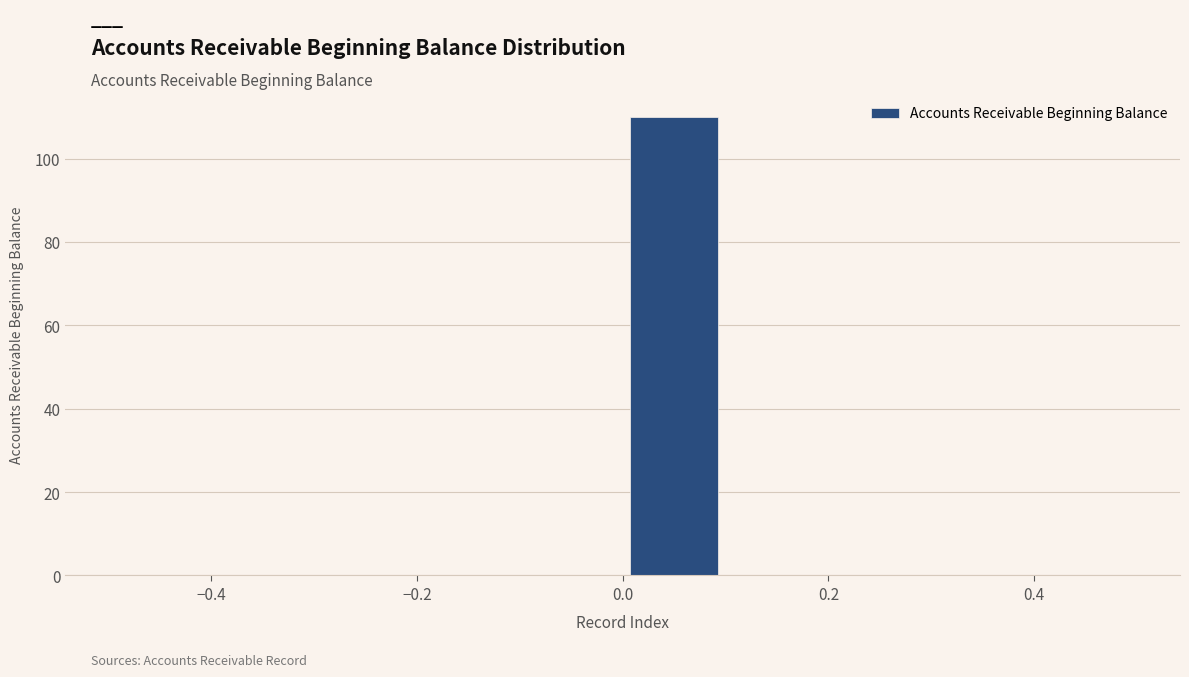

Over which range of the x-axis is the bar tallest?

0.0 to 0.1